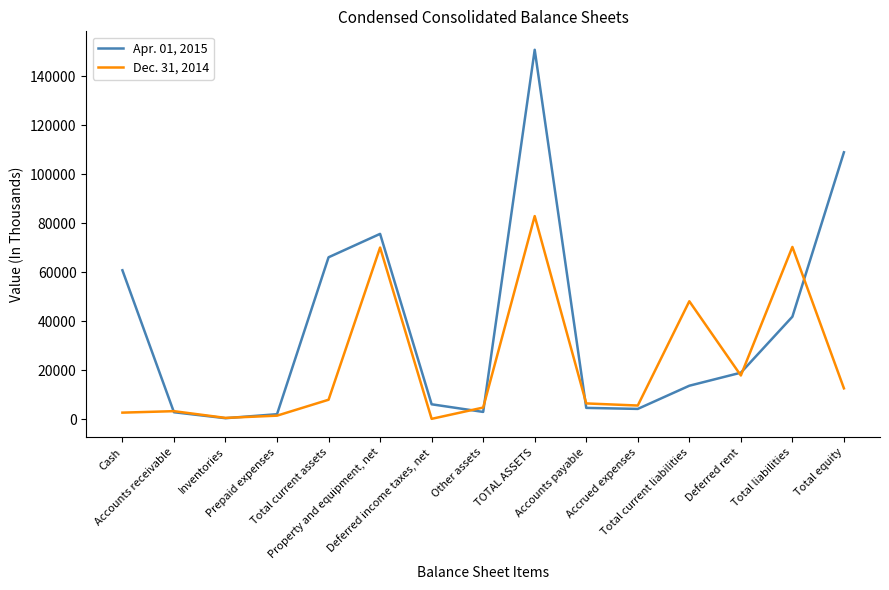

How many interior local peaks does the Apr. 01, 2015 series have?

2